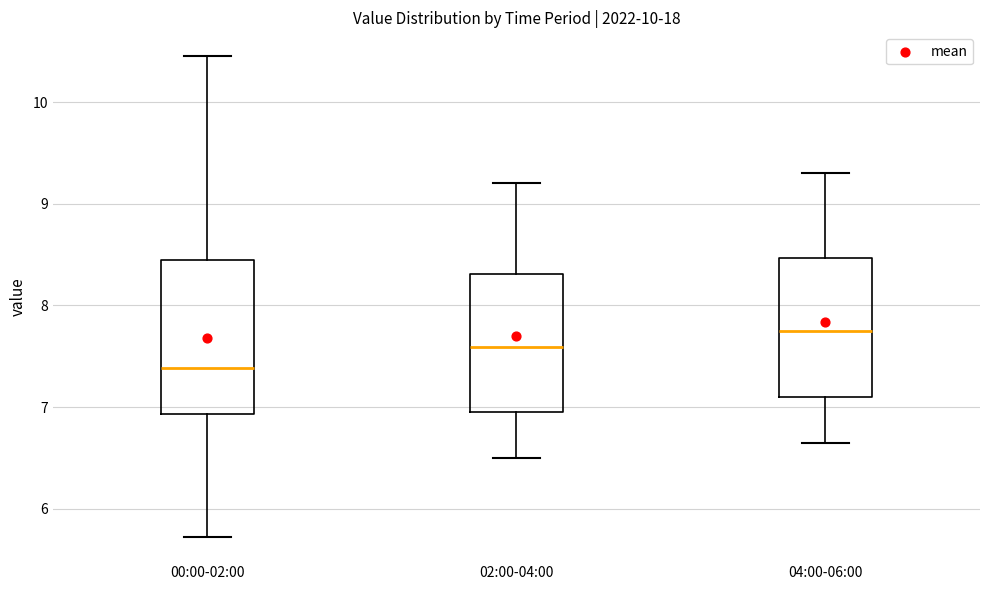

Reading left to right, transcribe this box plot: for each box, give where its median line is, the range the box spans, and where its two whiskers end, as read against the y-axis. The values are not printed on the chart, so give them approximately, as read against the axis.

00:00-02:00: median 7.4, box 6.9 to 8.4, whiskers 5.7 to 10.5
02:00-04:00: median 7.6, box 7.0 to 8.3, whiskers 6.5 to 9.2
04:00-06:00: median 7.8, box 7.1 to 8.5, whiskers 6.7 to 9.3